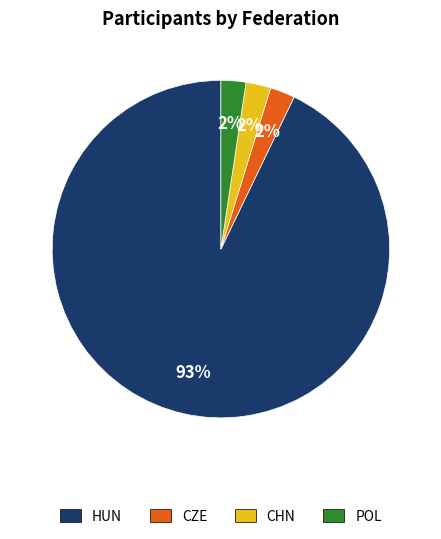

Do CHN and CZE together represent more than half of the pie?

No